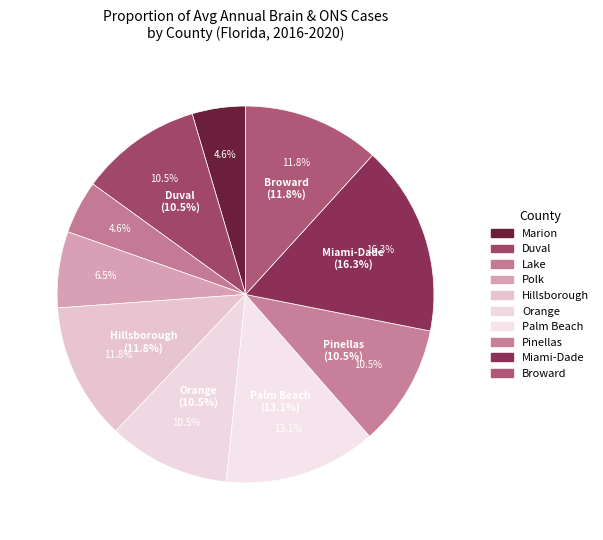

To the nearest percent, what percentage of the pie is Lake County?

5%